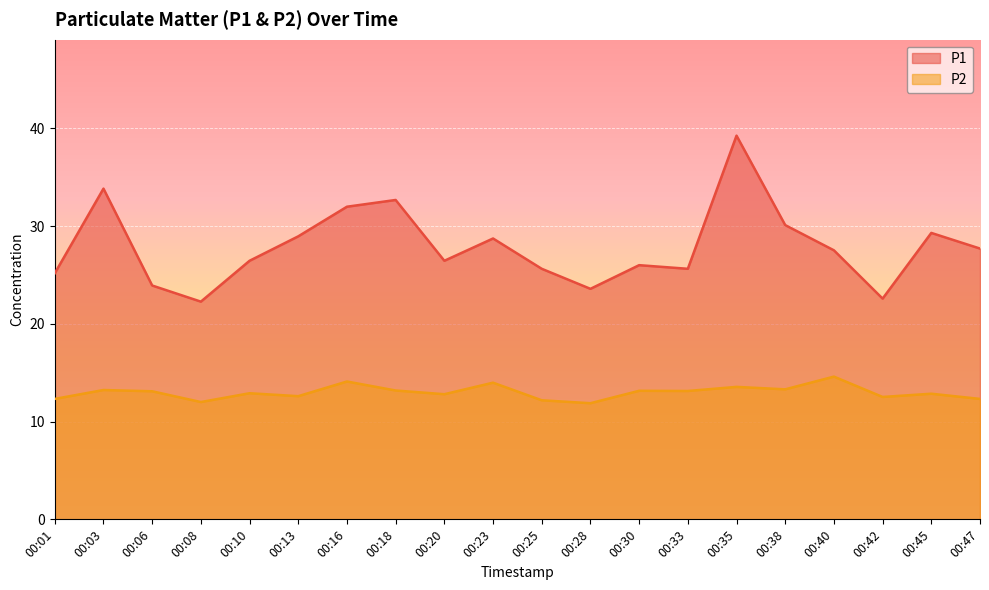

Count the number of categories in the chart.

20